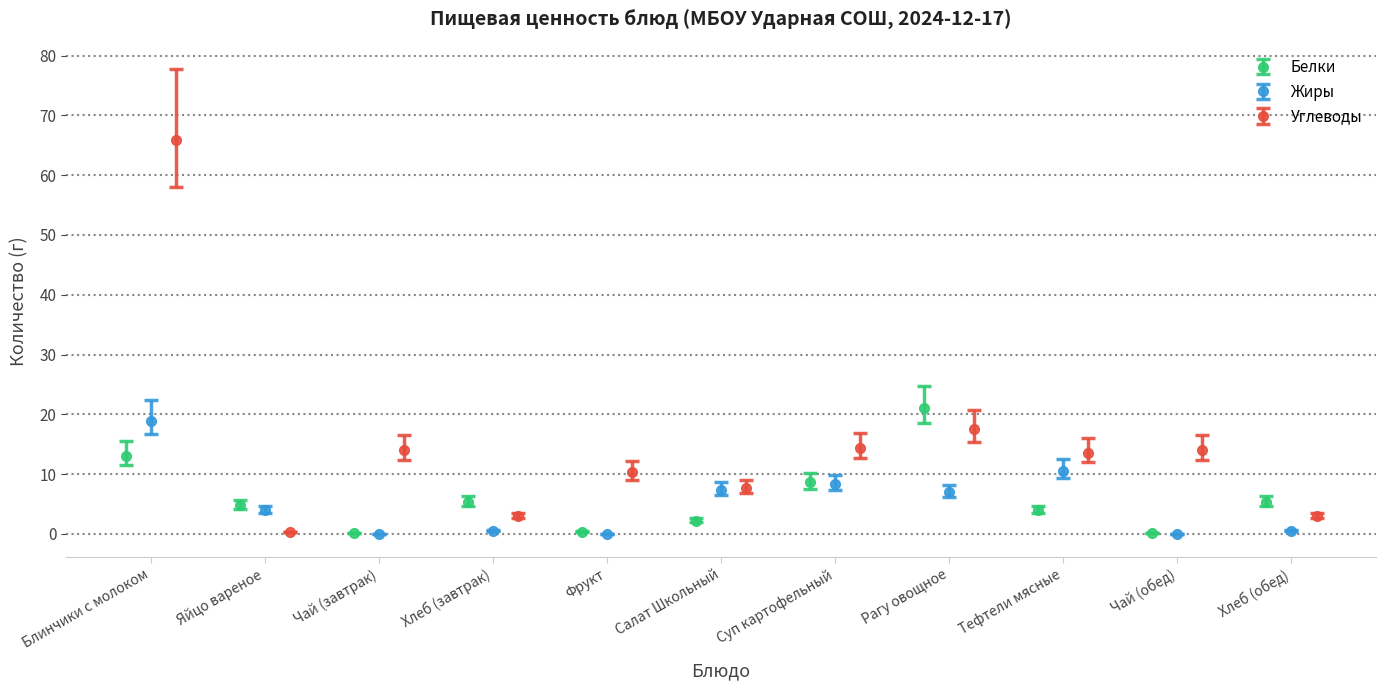

How many interior local peaks does the Белки series have?

2